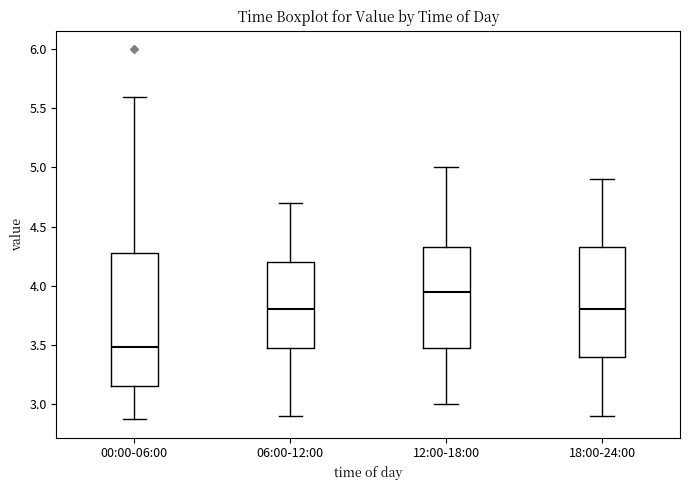

Reading left to right, read every box against the y-axis: the position of its median line, the range the box covers, and the ends of its whiskers. The values are not printed on the chart, so give them approximately, as read against the axis.

00:00-06:00: median 3.50, box 3.15 to 4.30, whiskers 2.85 to 5.60
06:00-12:00: median 3.80, box 3.50 to 4.20, whiskers 2.90 to 4.70
12:00-18:00: median 3.95, box 3.50 to 4.35, whiskers 3.00 to 5.00
18:00-24:00: median 3.80, box 3.40 to 4.35, whiskers 2.90 to 4.90